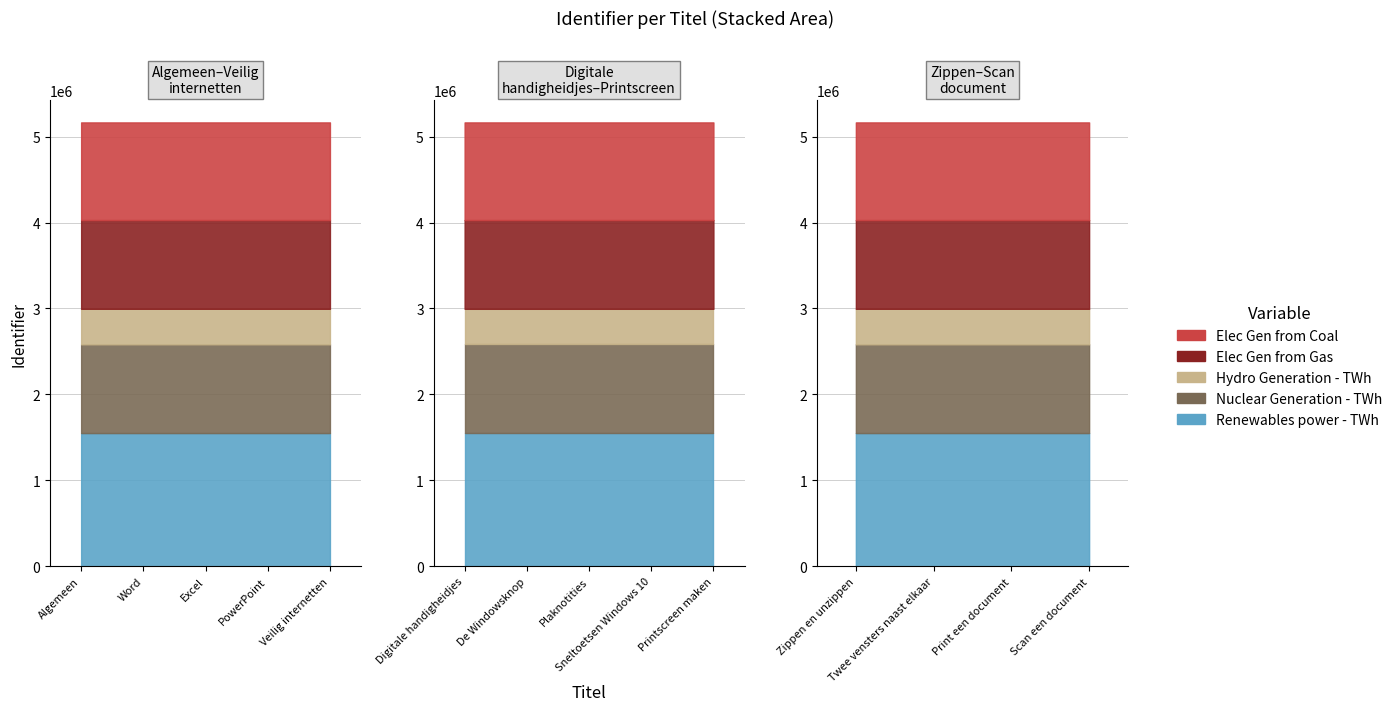

What is the maximum value shown in the chart?

5166209